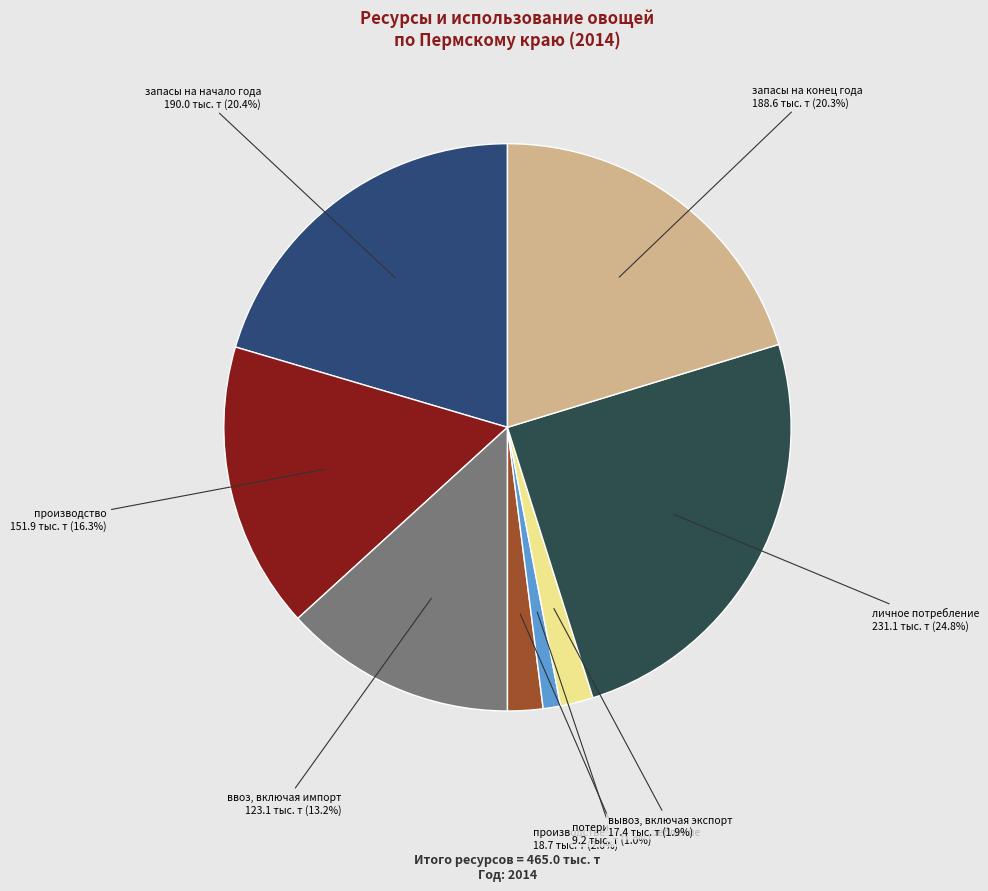

Rank the categories by value from lowest to highest.

потери, вывоз, включая экспорт, производственное потребление, ввоз, включая импорт, производство, запасы на конец года, запасы на начало года, личное потребление